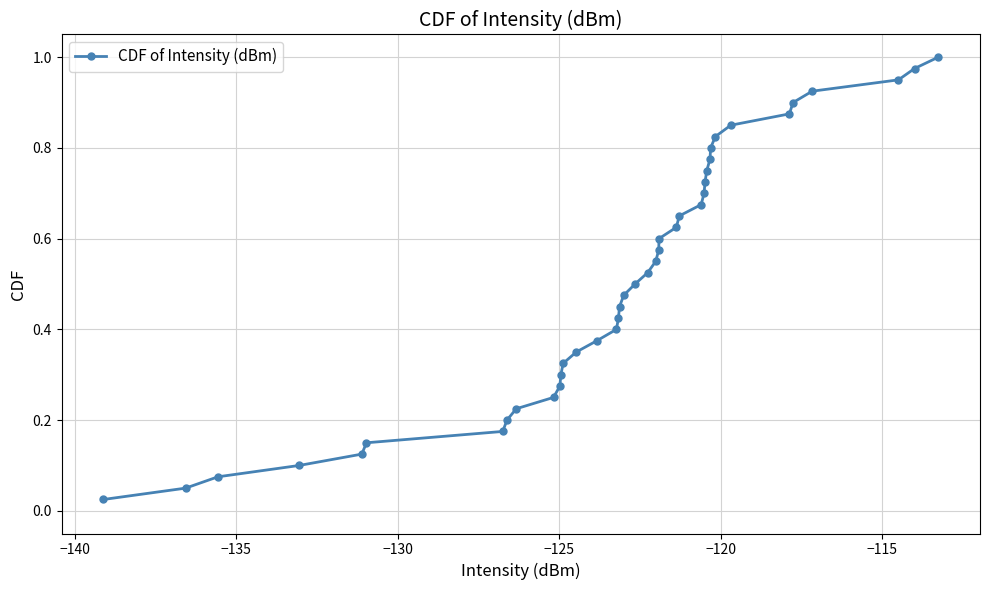

True or false: the data has more than 2 interior local peaks.

False